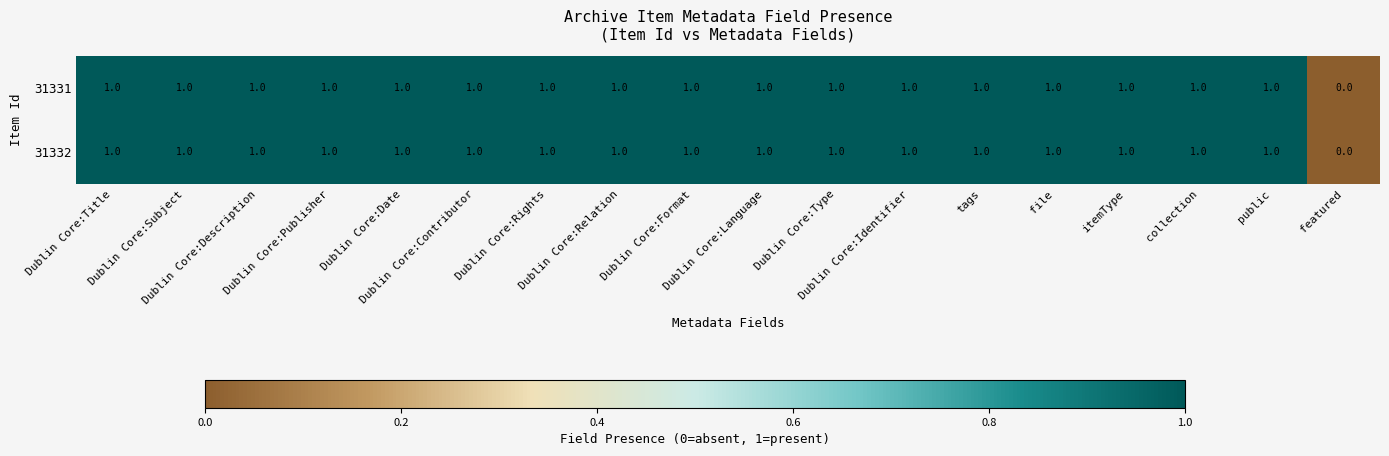

How many data points does each series have?

18